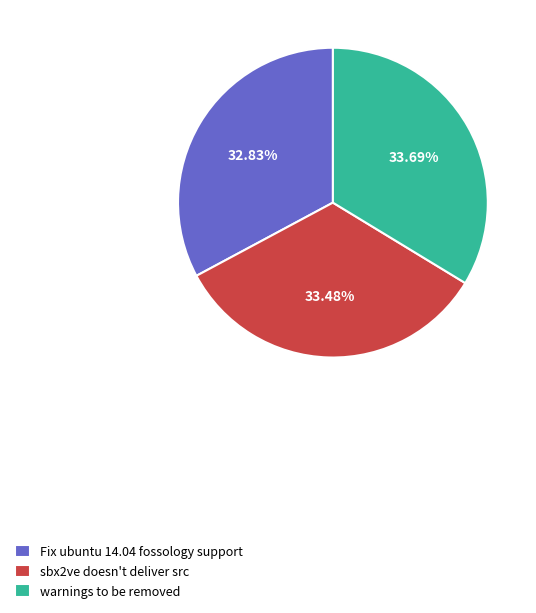

Which slice is the smallest?

Fix ubuntu 14.04 fossology support